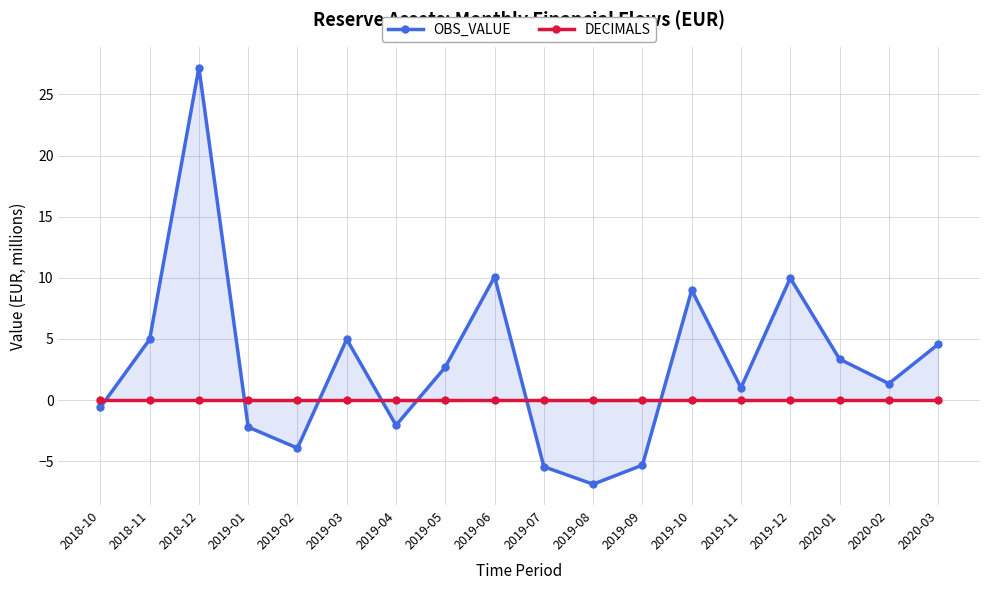

How many data points in OBS_VALUE are less than 2?

9